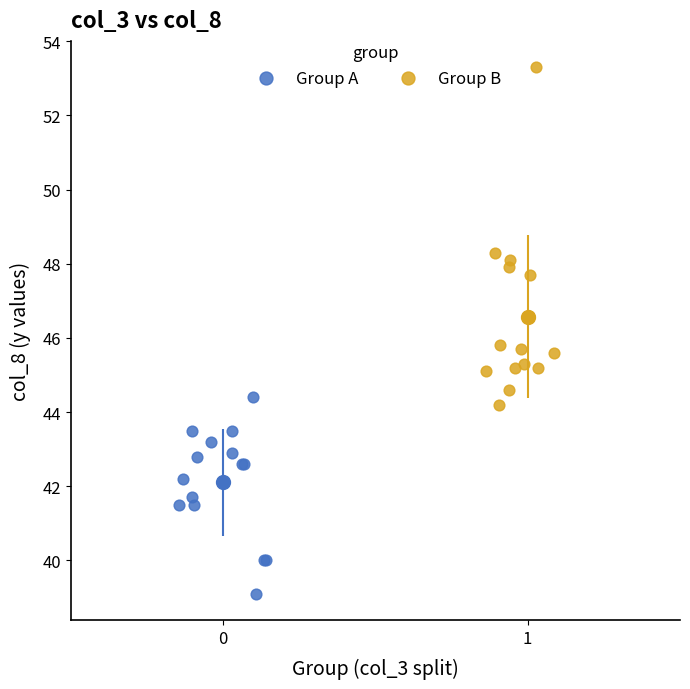

Which series reaches the minimum Y coordinate?

Group A